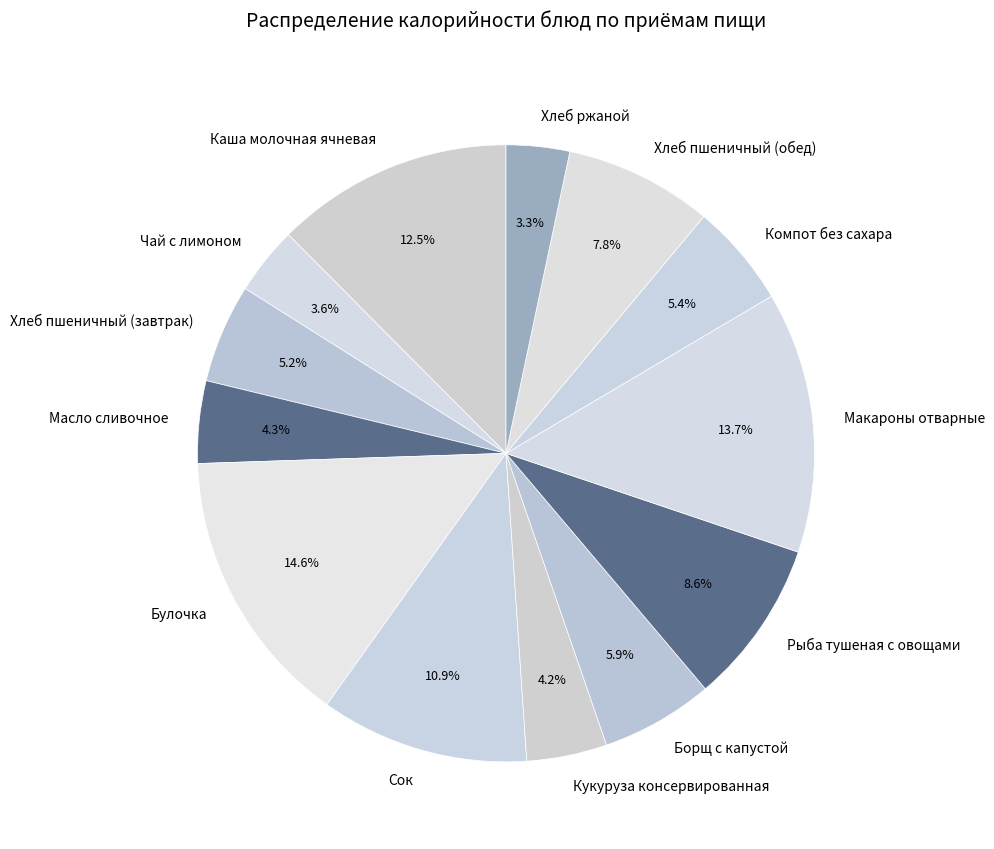

The Борщ с капустой slice represents 13% of the pie. True or false?

False